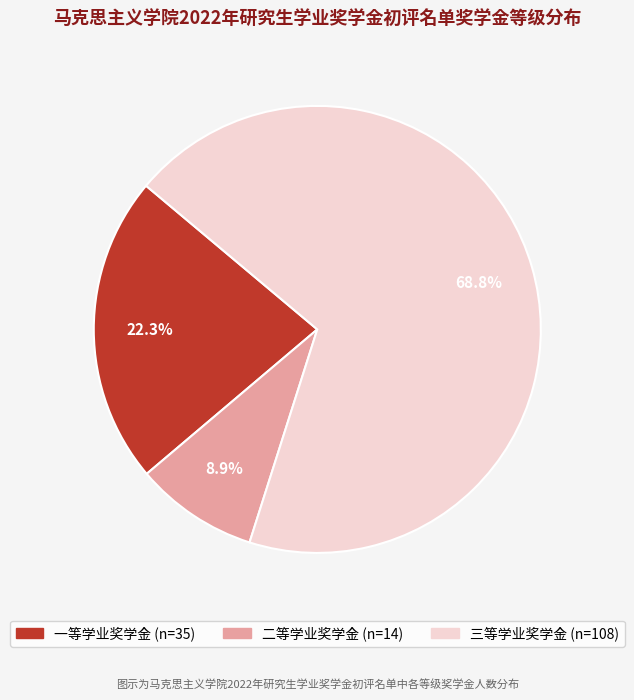

True or false: 二等学业奖学金 accounts for 17% of the total.

False